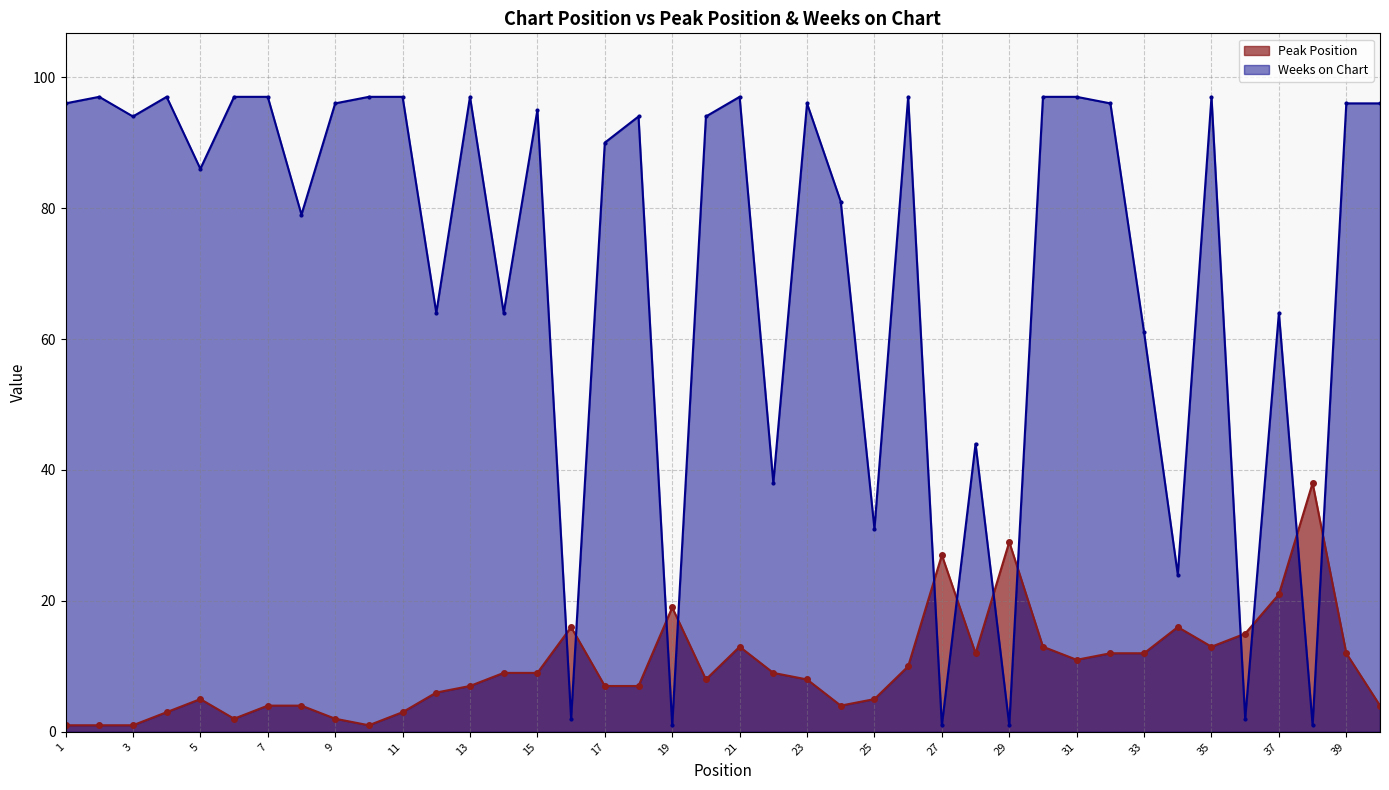

What is the difference between the maximum and second lowest values in the Weeks on Chart series?

96